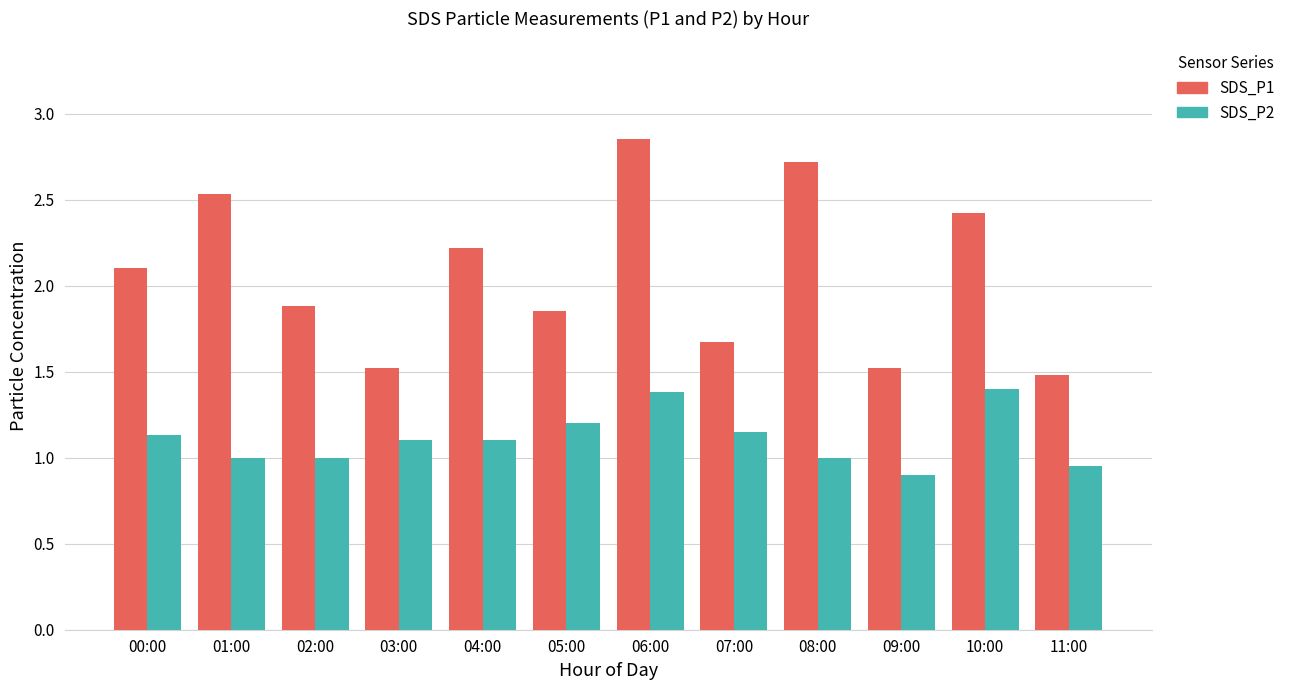

What are all the series names shown in the legend?

SDS_P1, SDS_P2